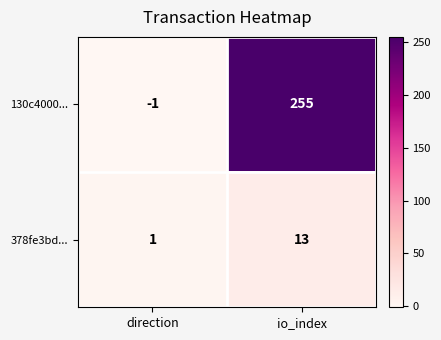

What is the smallest value displayed?

-1